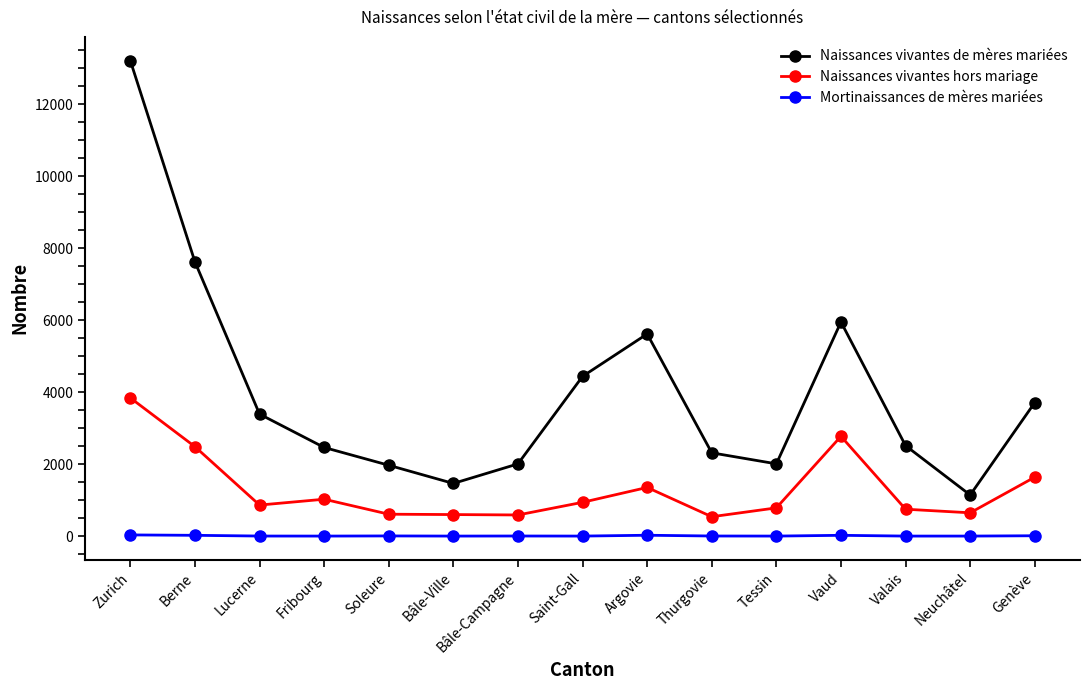

True or false: Mortinaissances de mères mariées and Naissances vivantes de mères mariées intersect in this chart.

False